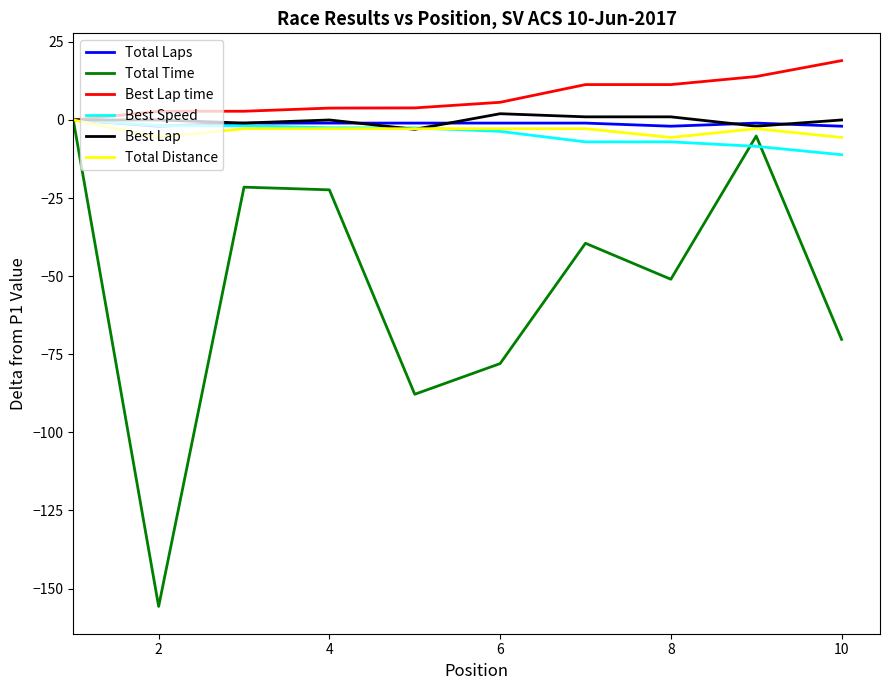

Which series has the widest spread of values?

Total Time